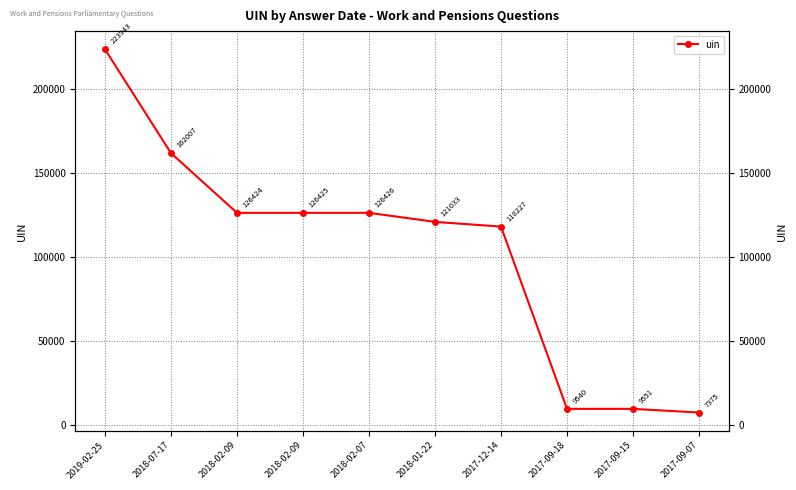

Is this an area chart (filled region under the line)?

No